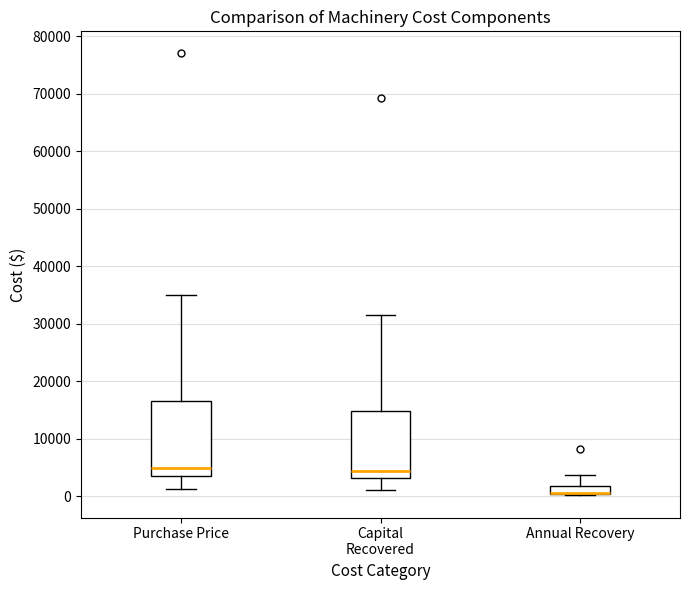

Where is the lower edge of the box for Annual Recovery on the y-axis? The values are not printed on the chart, so give them approximately, as read against the axis.

0